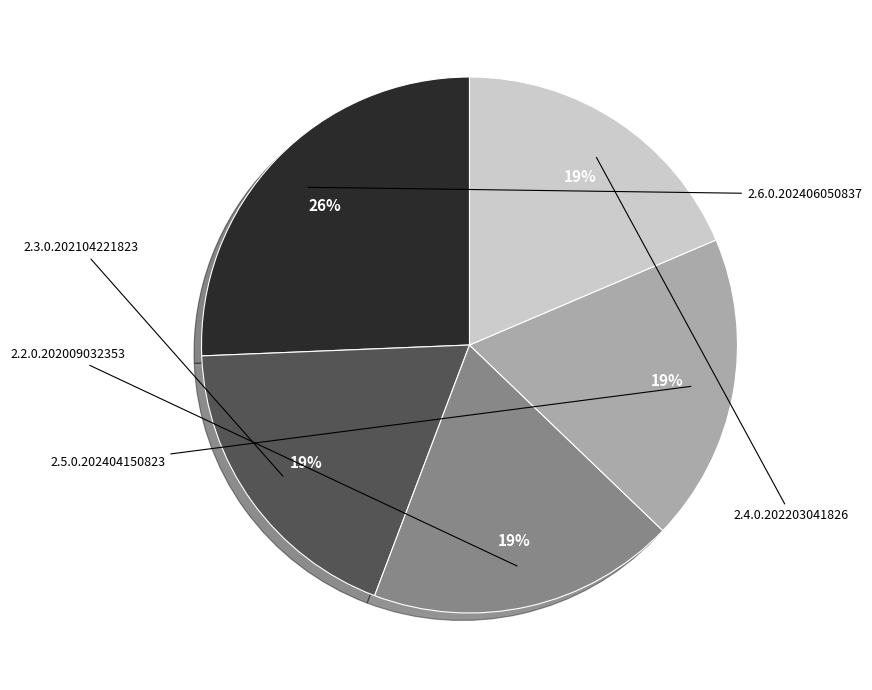

The 2.5.0.202404150823 slice represents 29% of the pie. True or false?

False